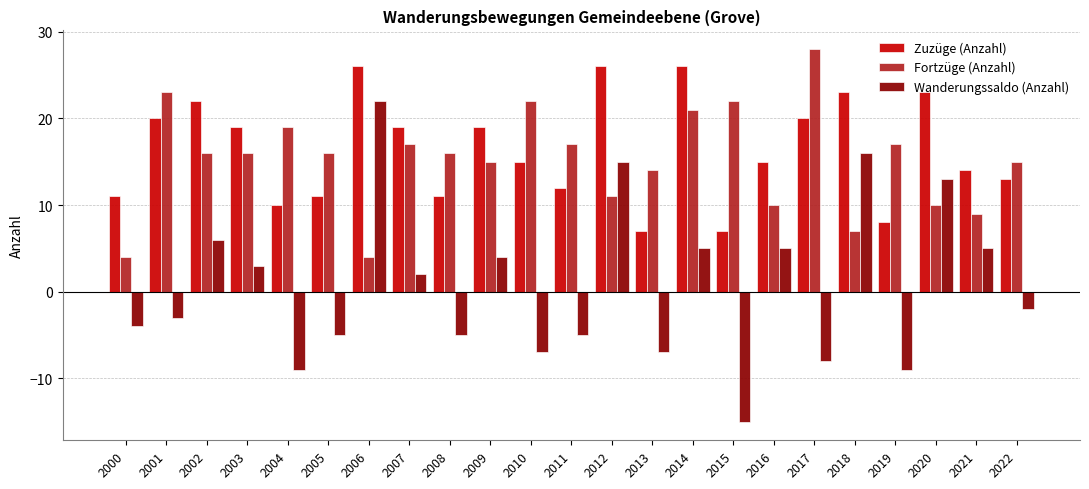

Are the bars horizontal?

No